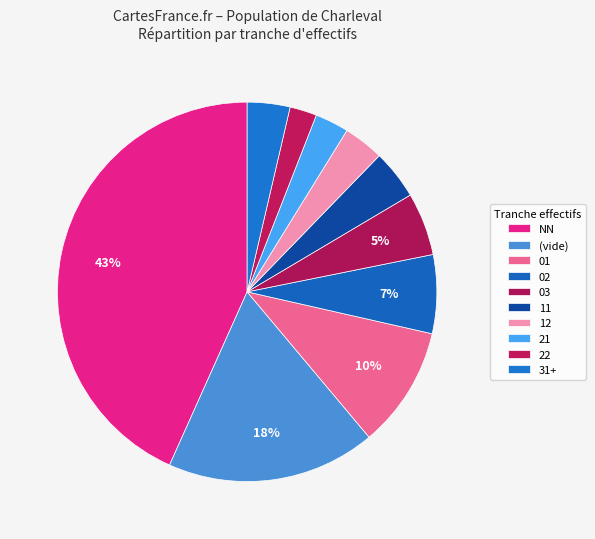

How many slices are in this pie chart?

10